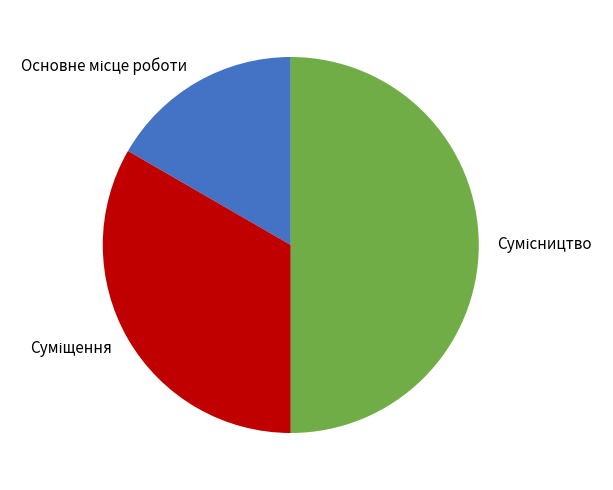

How many slices are in this pie chart?

3